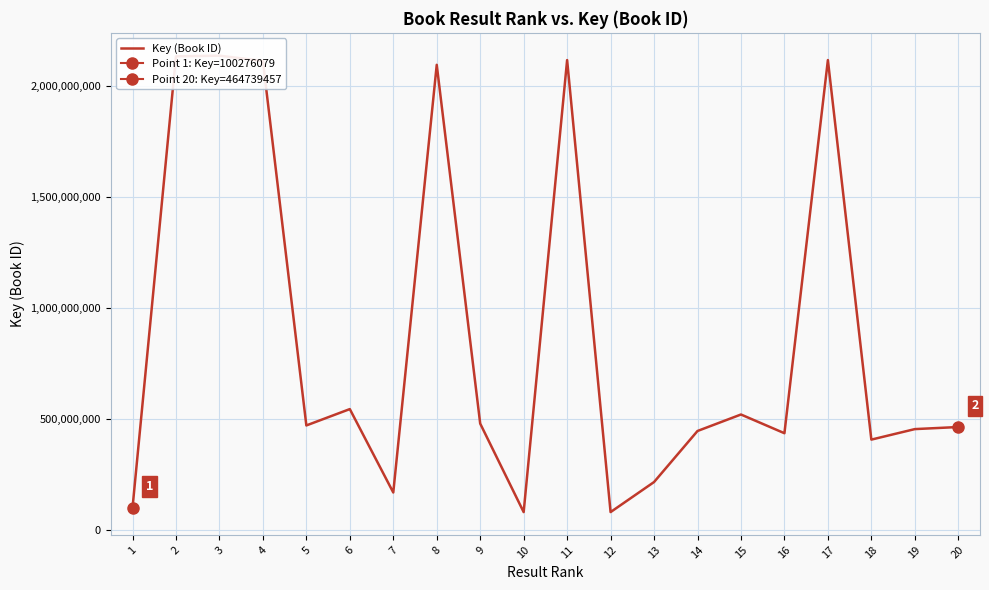

True or false: the data shows 480240979 at 9.

True